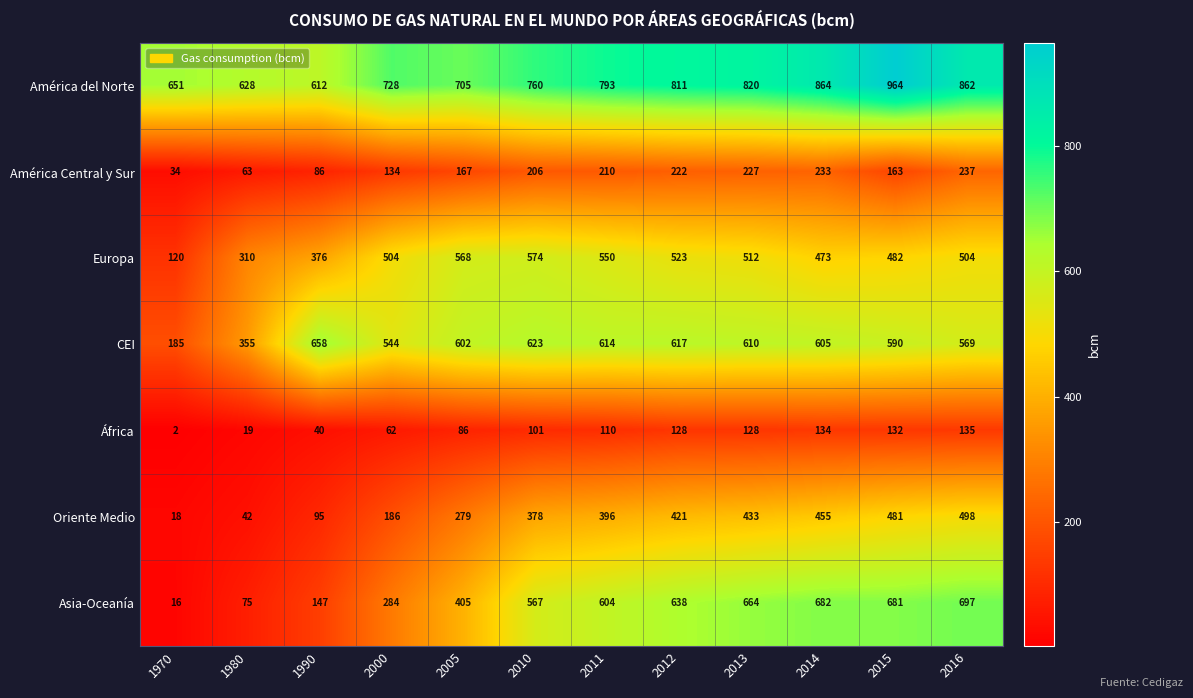

Is it true that América Central y Sur equals 134 at 2000?

True